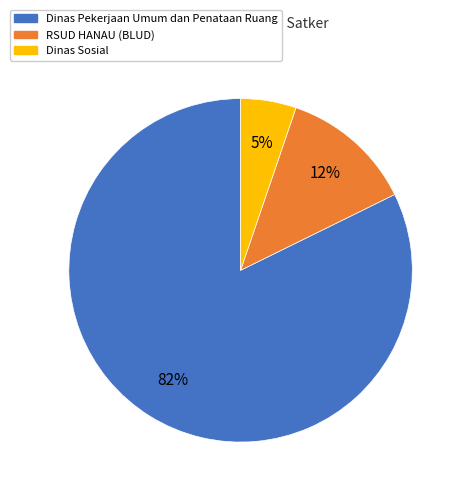

Do RSUD HANAU (BLUD) and Dinas Pekerjaan Umum dan Penataan Ruang together represent more than half of the pie?

Yes